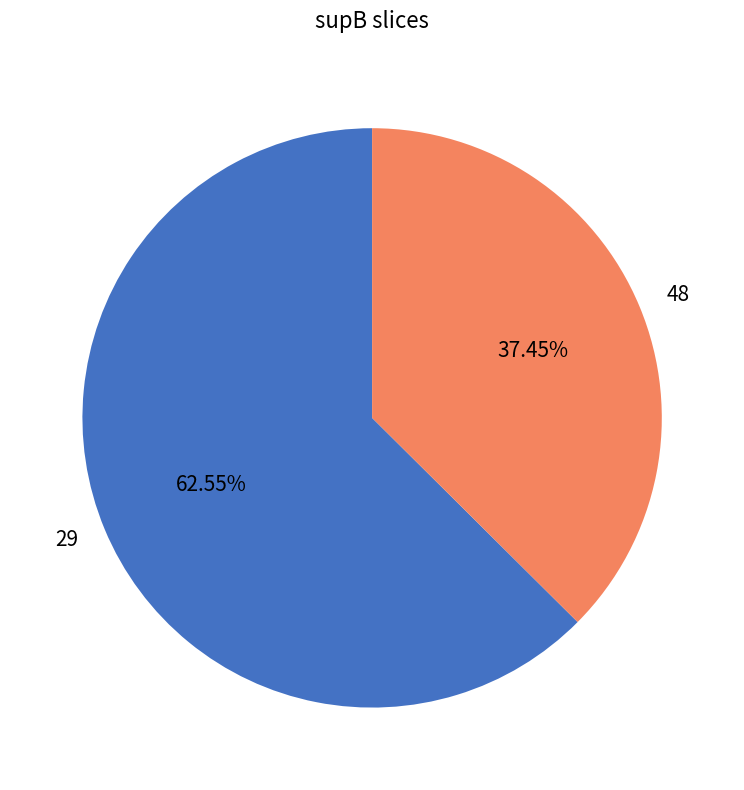

Count the number of slices in the pie.

2